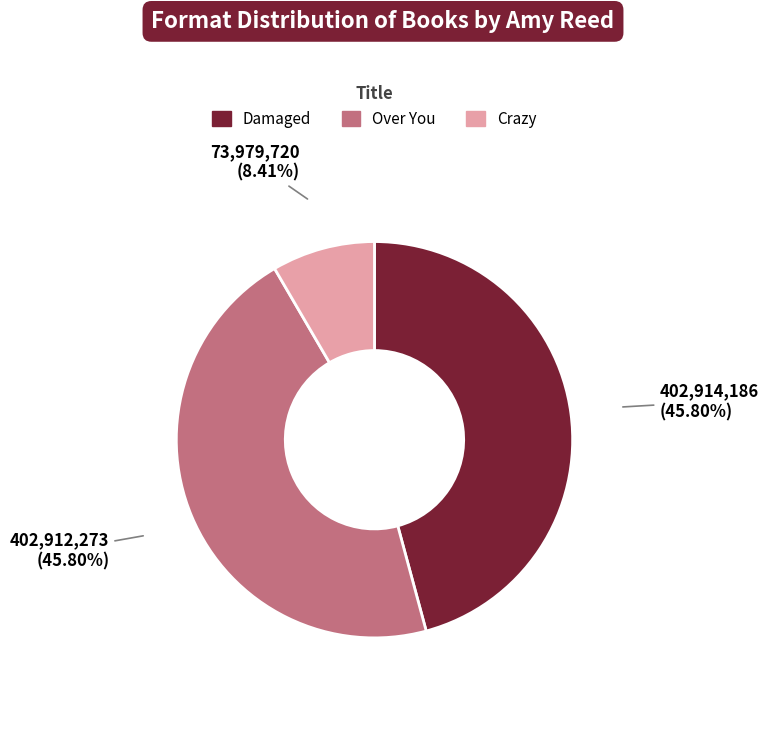

To the nearest percent, what portion does Crazy represent?

8%